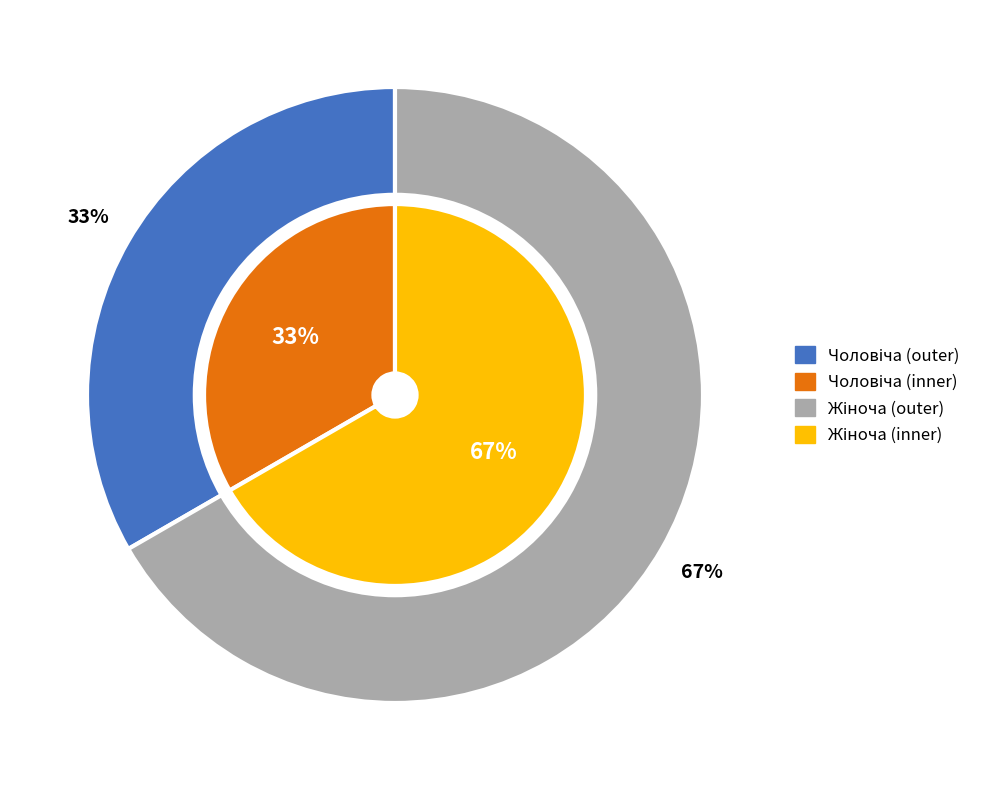

Does any single category account for the majority?

Yes